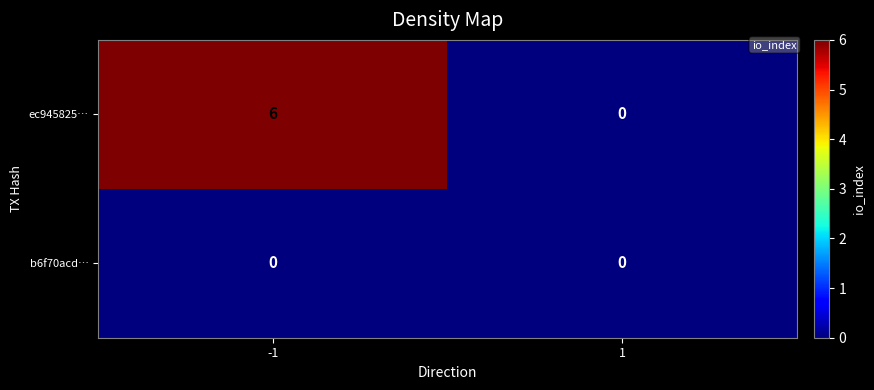

Which series has the widest spread of values?

ec945825…